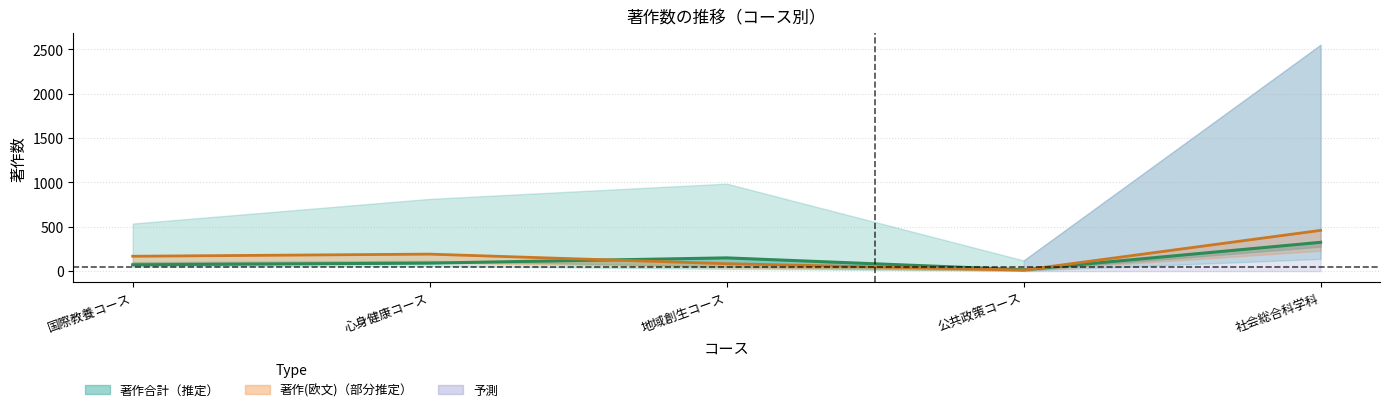

Does the chart have visible grid lines?

Yes